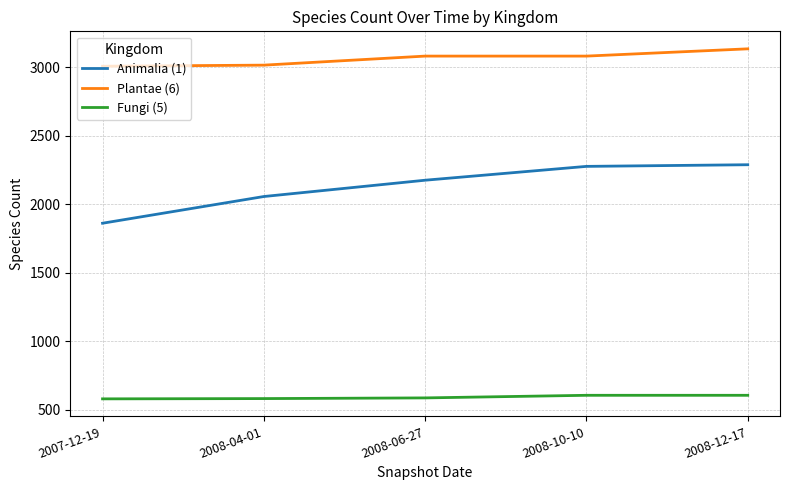

The value of Plantae (6) at 2008-10-10 is 4527. True or false?

False